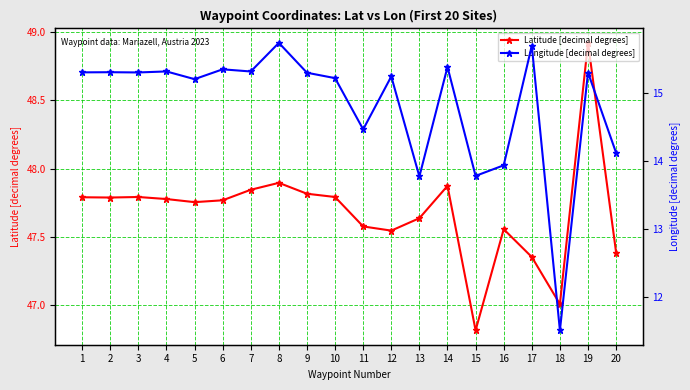

What are all the series names shown in the legend?

Latitude [decimal degrees], Longitude [decimal degrees]